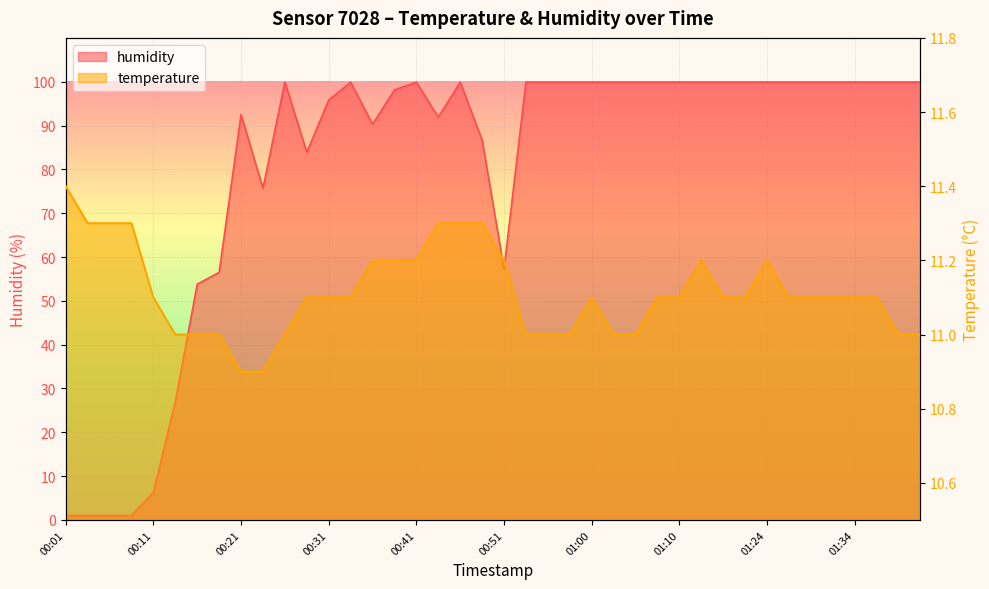

True or false: humidity and temperature cross at least once.

True